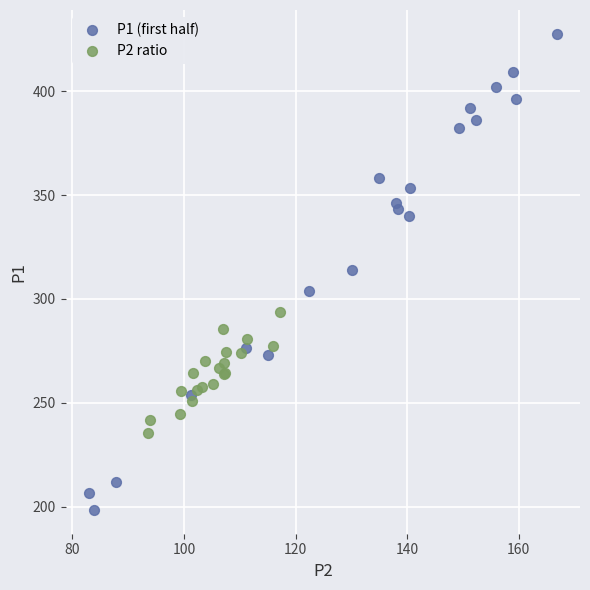

Which series has the widest spread of Y values?

P1 (first half)